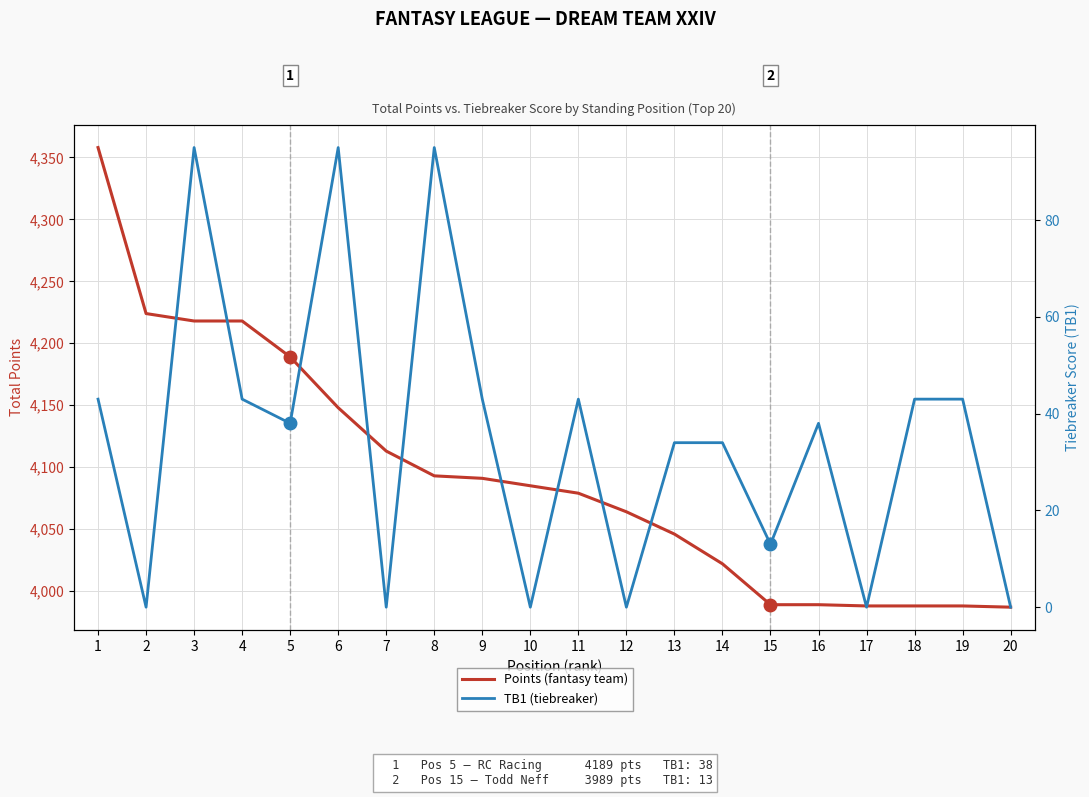

What are all the series names shown in the legend?

Points (fantasy team), TB1 (tiebreaker)